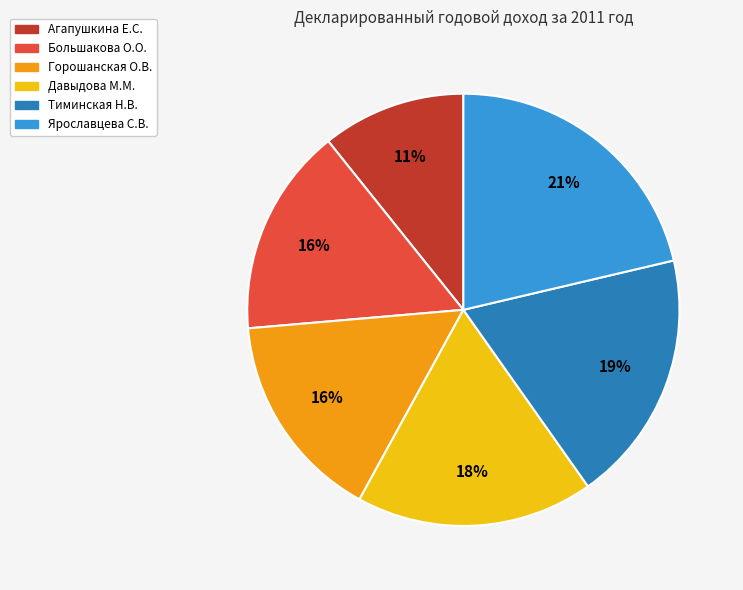

Count the number of slices in the pie.

6